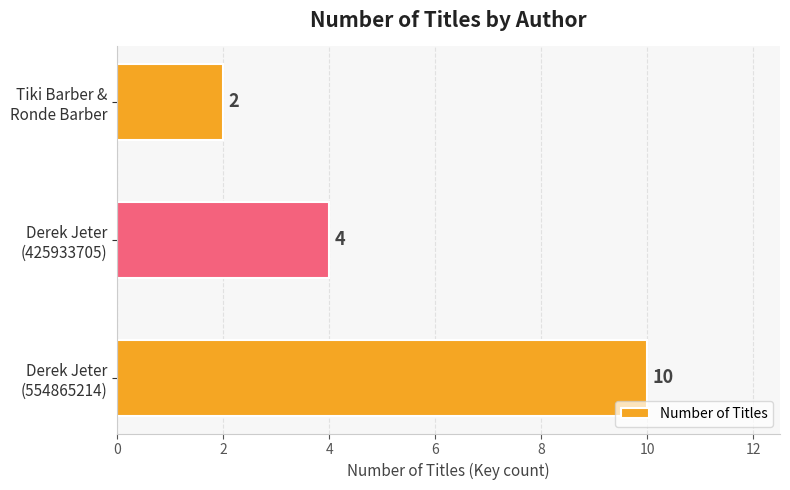

Count the values in the range 2 to 10.

3